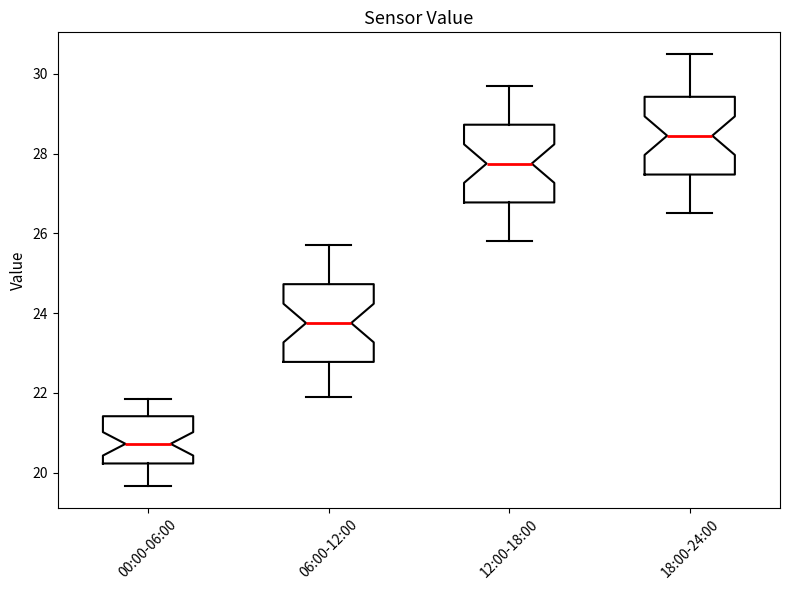

Where is the lower edge of the box for 06:00-12:00 on the y-axis? The values are not printed on the chart, so give them approximately, as read against the axis.

22.8